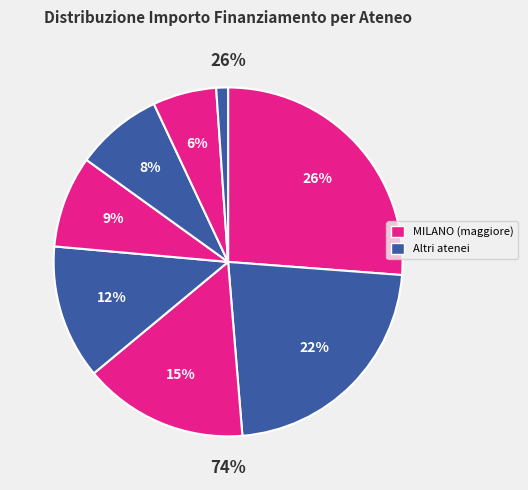

How much of the chart is everything except UNIVERSITA DEGLI STUDI DI MILANO?

73.8%